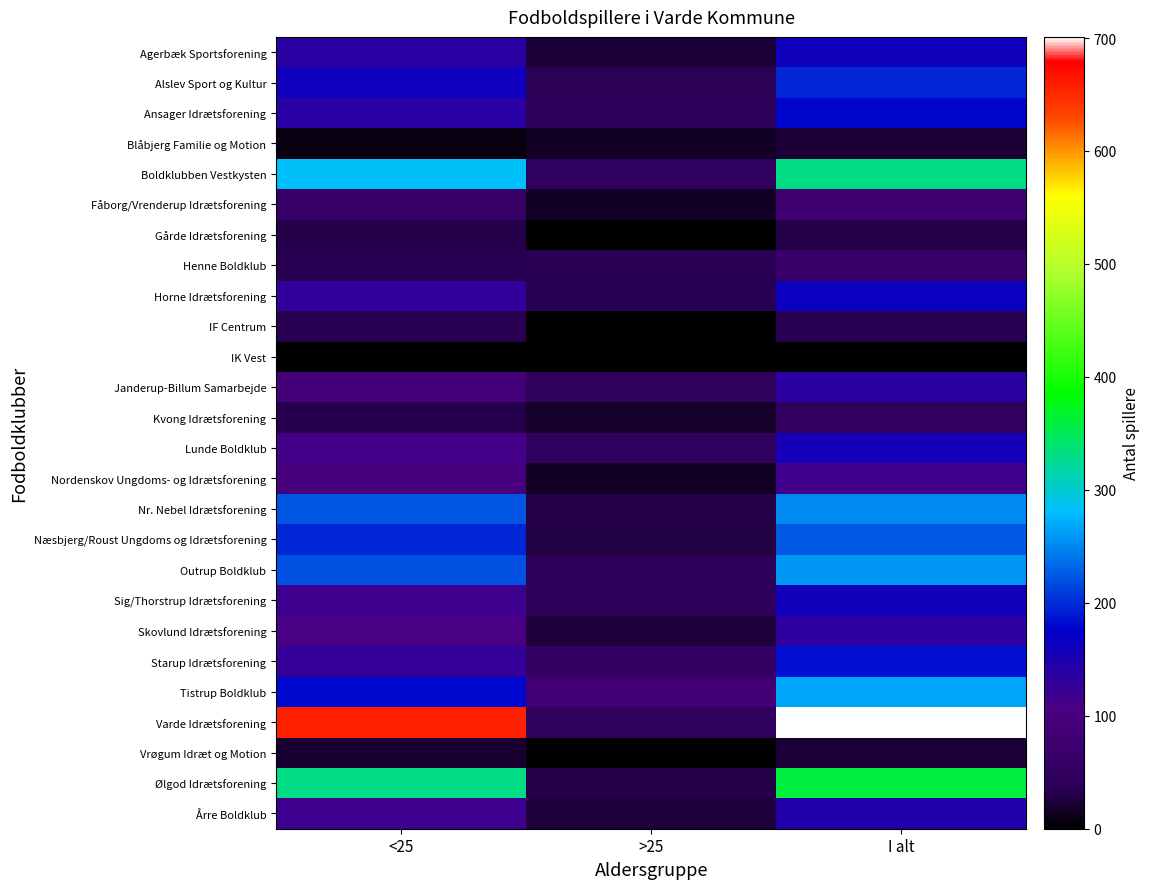

Which has a higher value, I alt or <25?

I alt